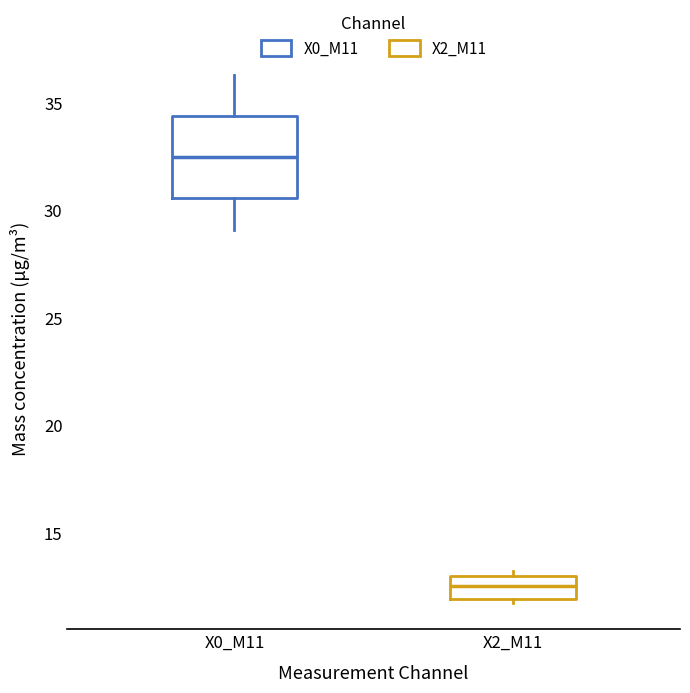

Where does the median line of the box for X0_M11 sit on the y-axis? The values are not printed on the chart, so give them approximately, as read against the axis.

32.5